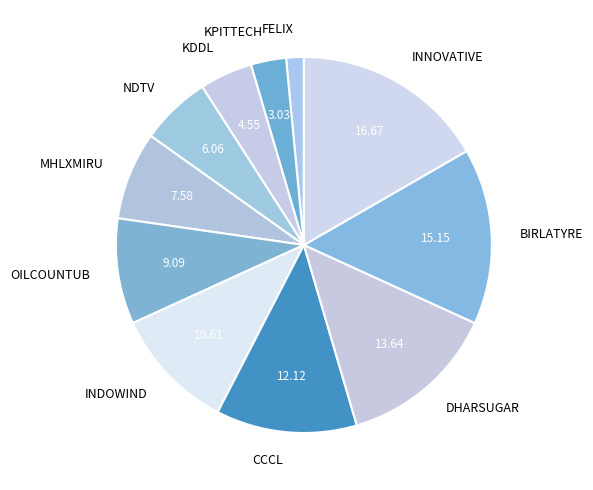

Combined, do NDTV and FELIX account for over 50%?

No